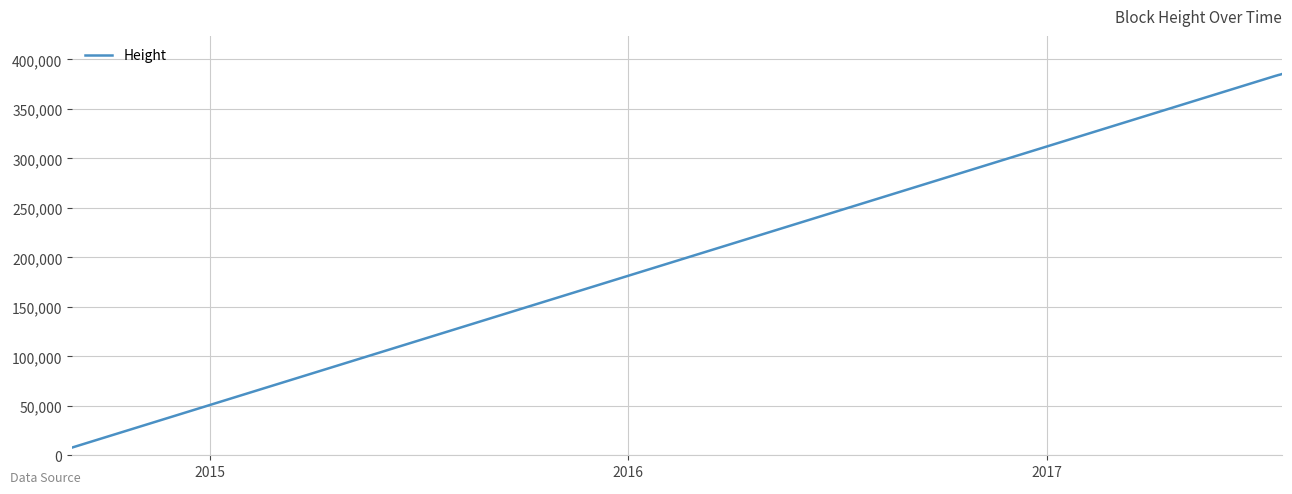

What is the maximum value shown in the chart?

385311